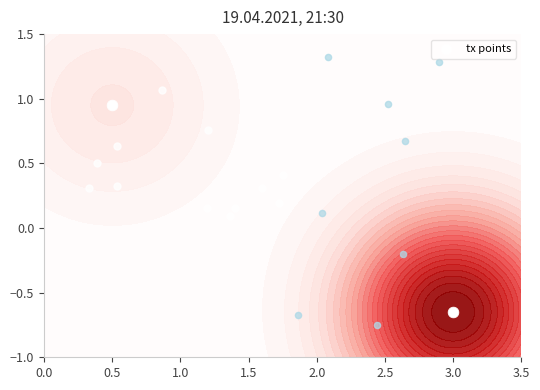

List the labels in order of value, largest first.

0.5, 3.0